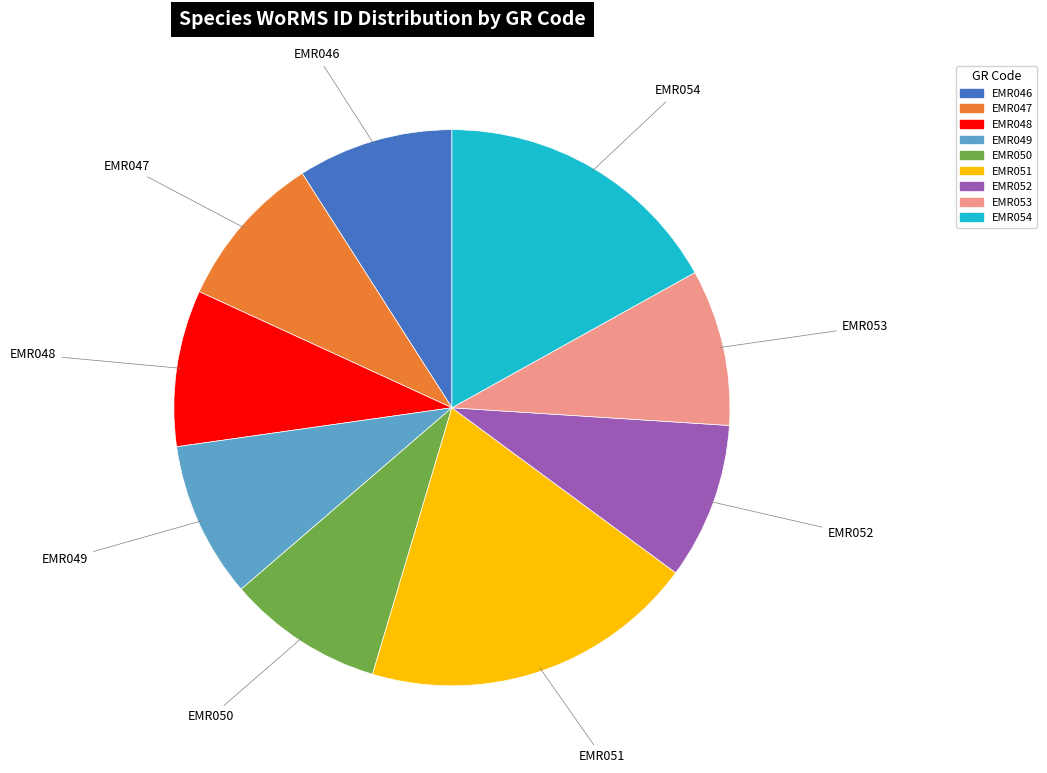

Do EMR049 and EMR050 together represent more than half of the pie?

No